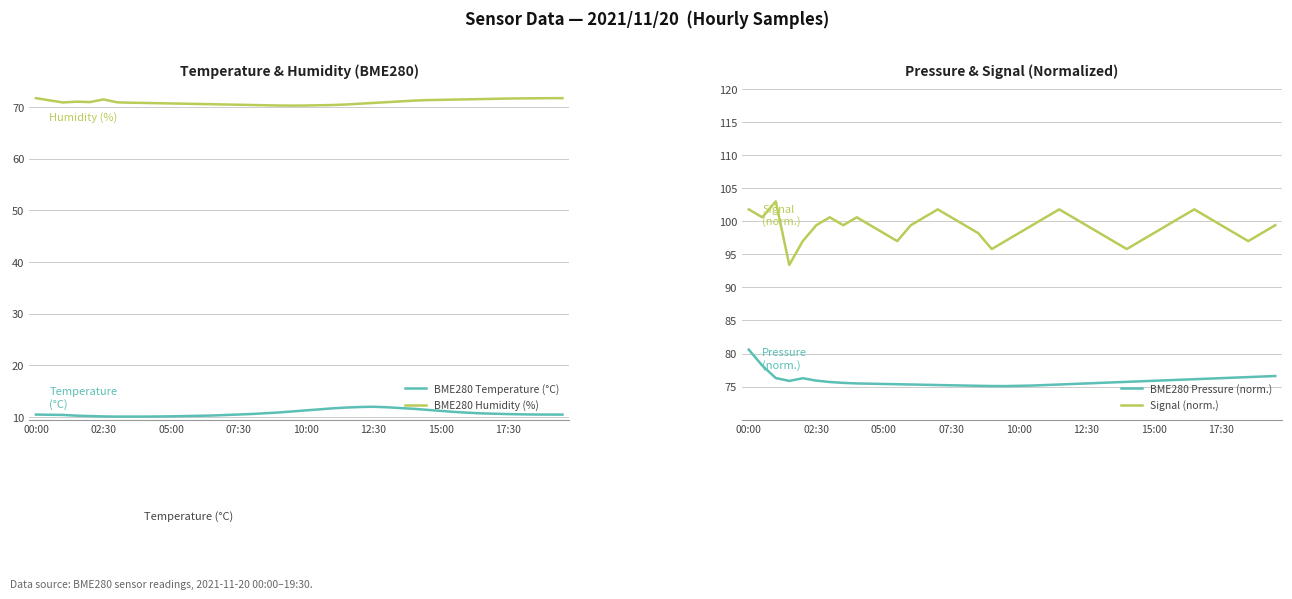

Reading left to right, what are all the values shown in this chart?

BME280 Temperature (°C): 10.5	10.4	10.4	10.3	10.2	10.1	10.1	10.1	10.1	10.1	10.2	10.2	10.2	10.3	10.4	10.5	10.6	10.8	10.9	11.1	11.3	11.5	11.7	11.8	11.9	12.0	11.9	11.8	11.6	11.4	11.2	11.0	10.8	10.7	10.7	10.6	10.5	10.5	10.5	10.5
BME280 Humidity (%): 71.7	71.3	70.9	71.0	71.0	71.5	70.9	70.8	70.8	70.8	70.7	70.7	70.6	70.5	70.5	70.5	70.4	70.3	70.3	70.3	70.3	70.3	70.4	70.5	70.7	70.8	71.0	71.1	71.2	71.3	71.4	71.5	71.5	71.5	71.6	71.7	71.7	71.7	71.7	71.7
BME280 Pressure (norm.): 80.6	78.2	76.3	75.9	76.3	75.9	75.7	75.6	75.5	75.4	75.4	75.4	75.3	75.3	75.2	75.2	75.2	75.1	75.1	75.1	75.1	75.2	75.2	75.3	75.4	75.5	75.6	75.6	75.7	75.8	75.9	76.0	76.0	76.1	76.2	76.3	76.4	76.4	76.5	76.6
Signal (norm.): 101.8	100.6	103.0	93.4	97.0	99.4	100.6	99.4	100.6	99.4	98.2	97.0	99.4	100.6	101.8	100.6	99.4	98.2	95.8	97.0	98.2	99.4	100.6	101.8	100.6	99.4	98.2	97.0	95.8	97.0	98.2	99.4	100.6	101.8	100.6	99.4	98.2	97.0	98.2	99.4